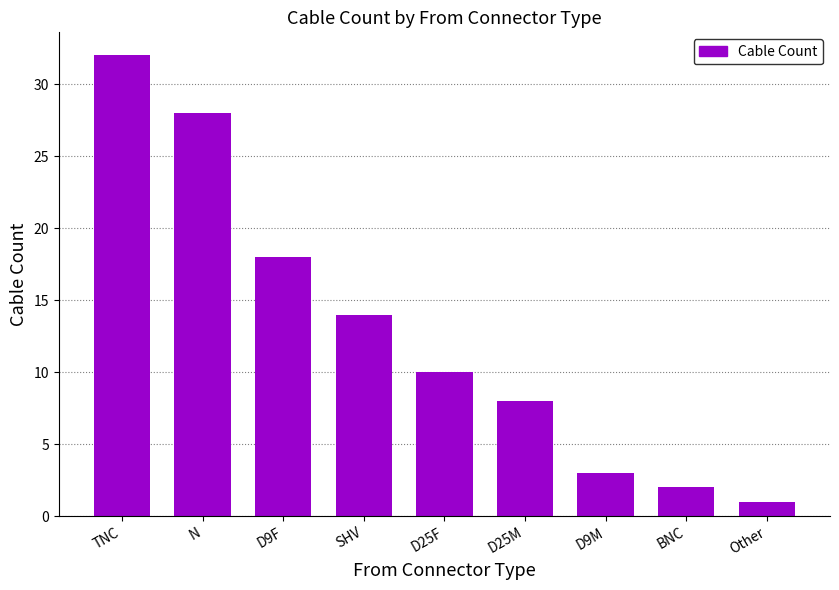

The value at N is 28. True or false?

True